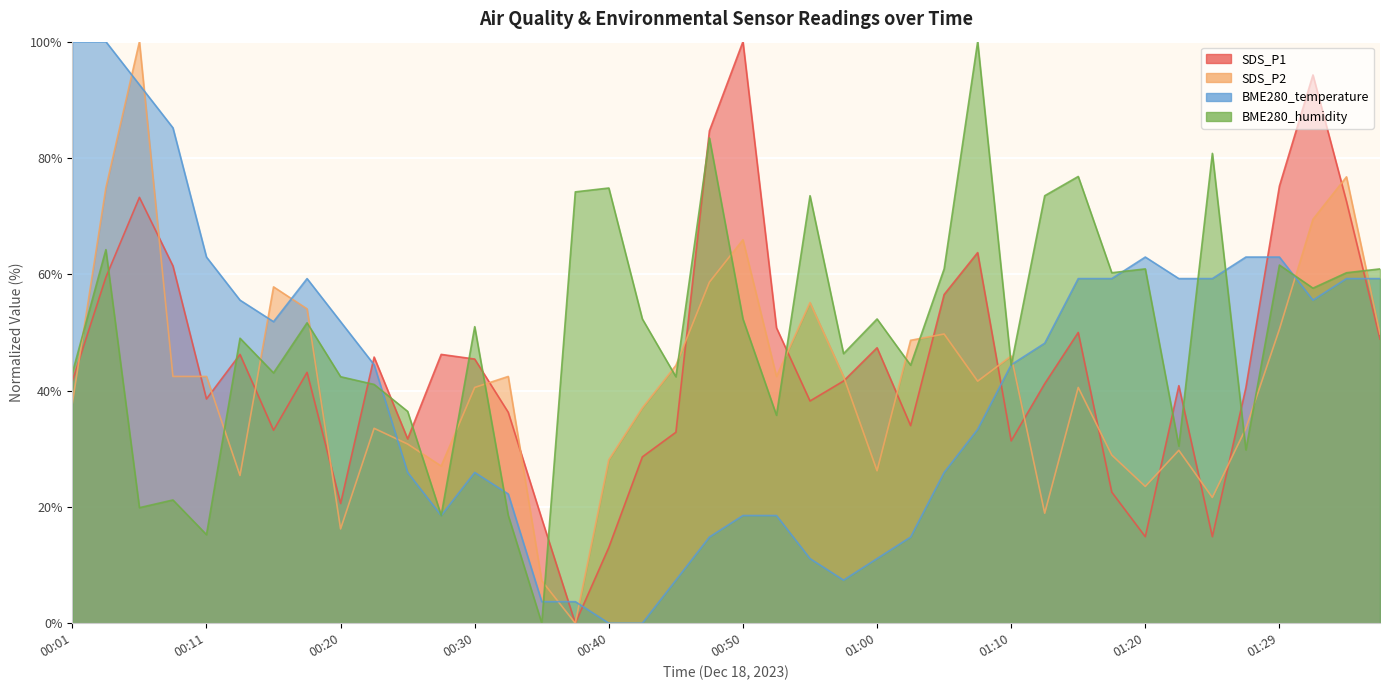

At how many categories does at least one series exceed 9?

40